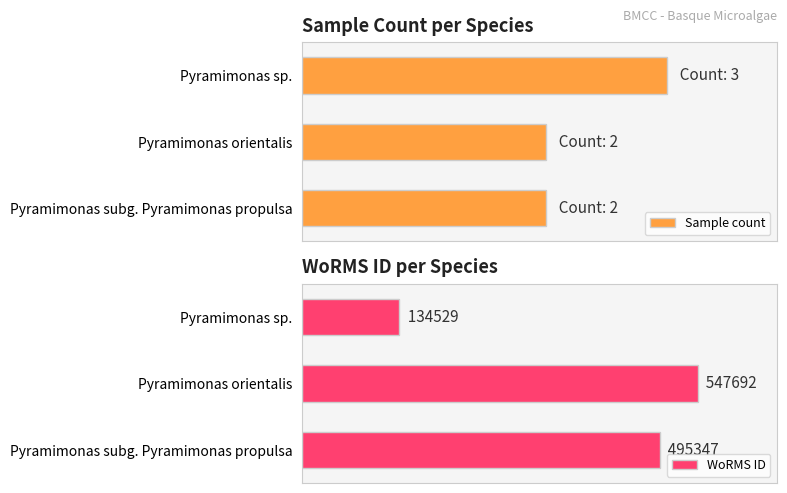

How many bars are there in total?

6